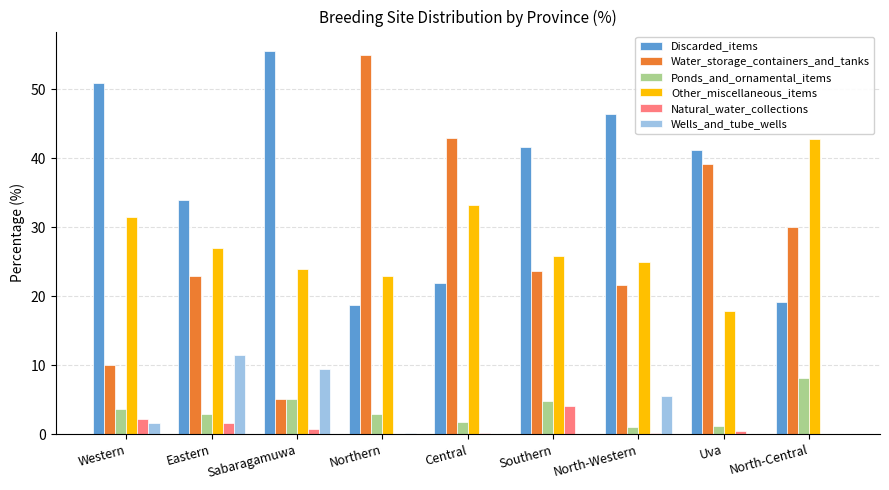

The value of Wells_and_tube_wells at Uva is 0.0. True or false?

True